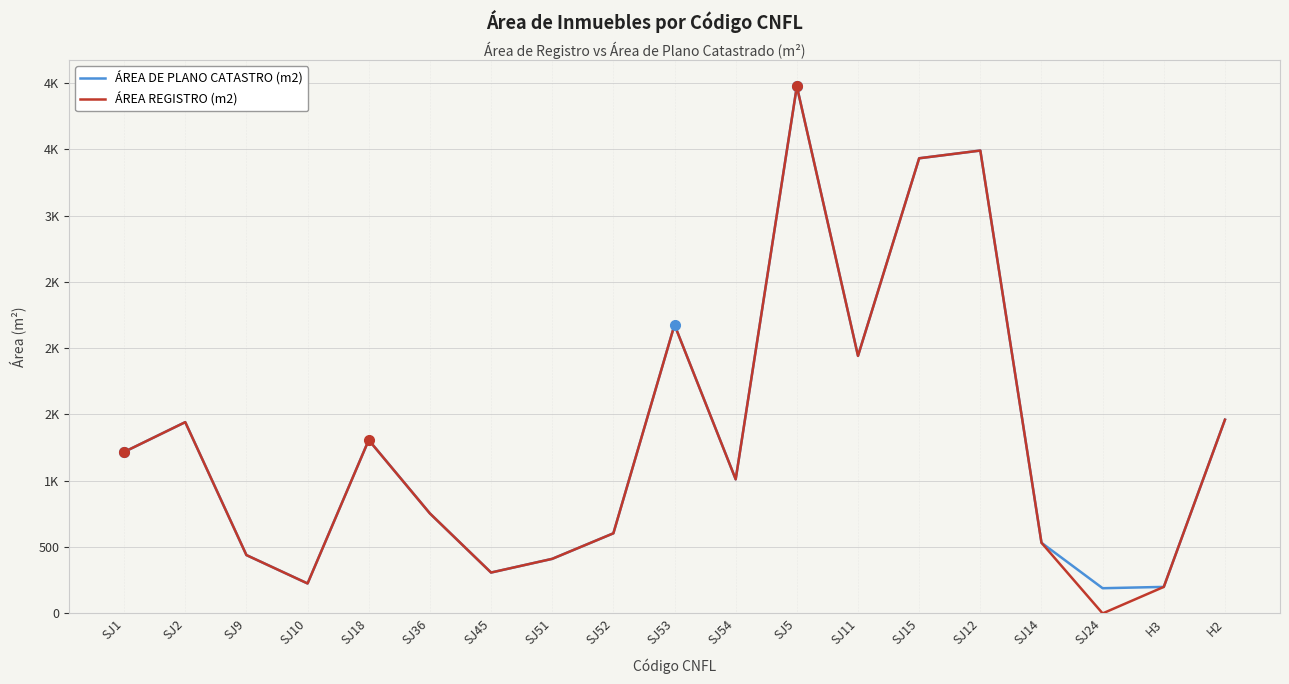

What is the sum of the ÁREA REGISTRO (m2) values at SJ18 and SJ9?

1747.4